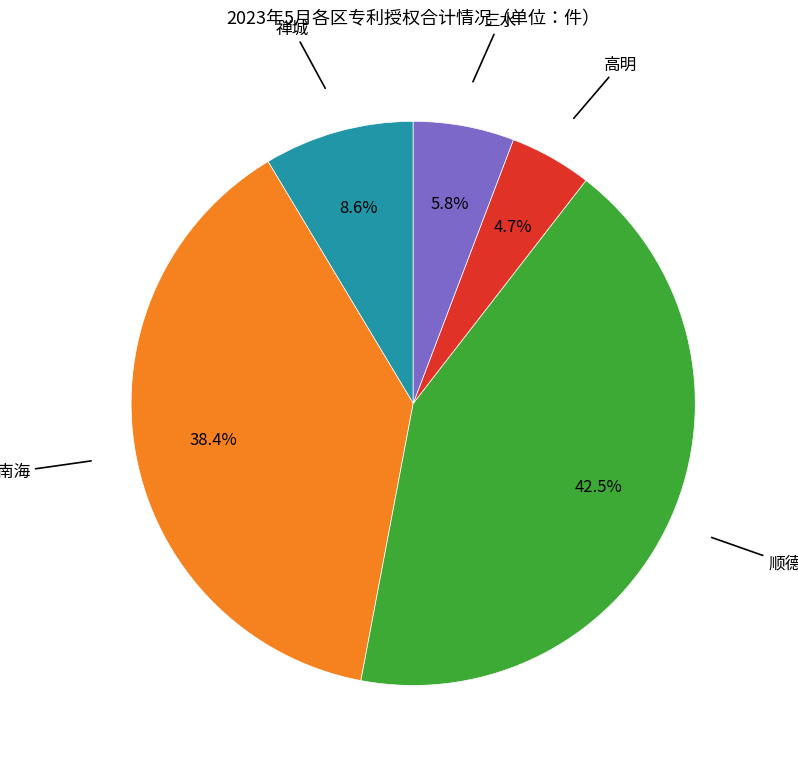

Is there any slice that represents more than half of the pie?

No